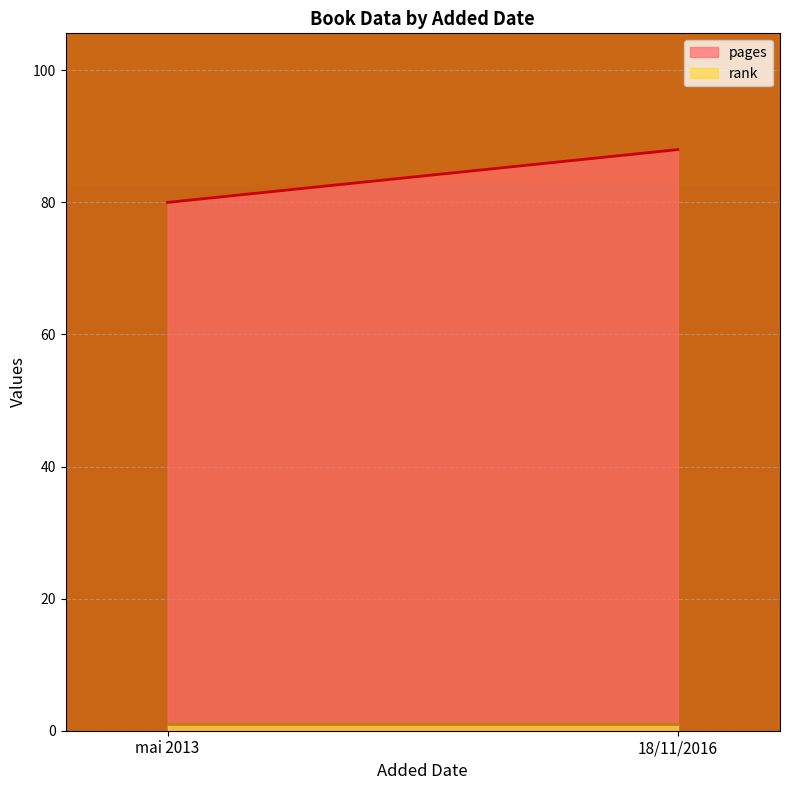

Which has a higher value, 18/11/2016 or mai 2013?

18/11/2016